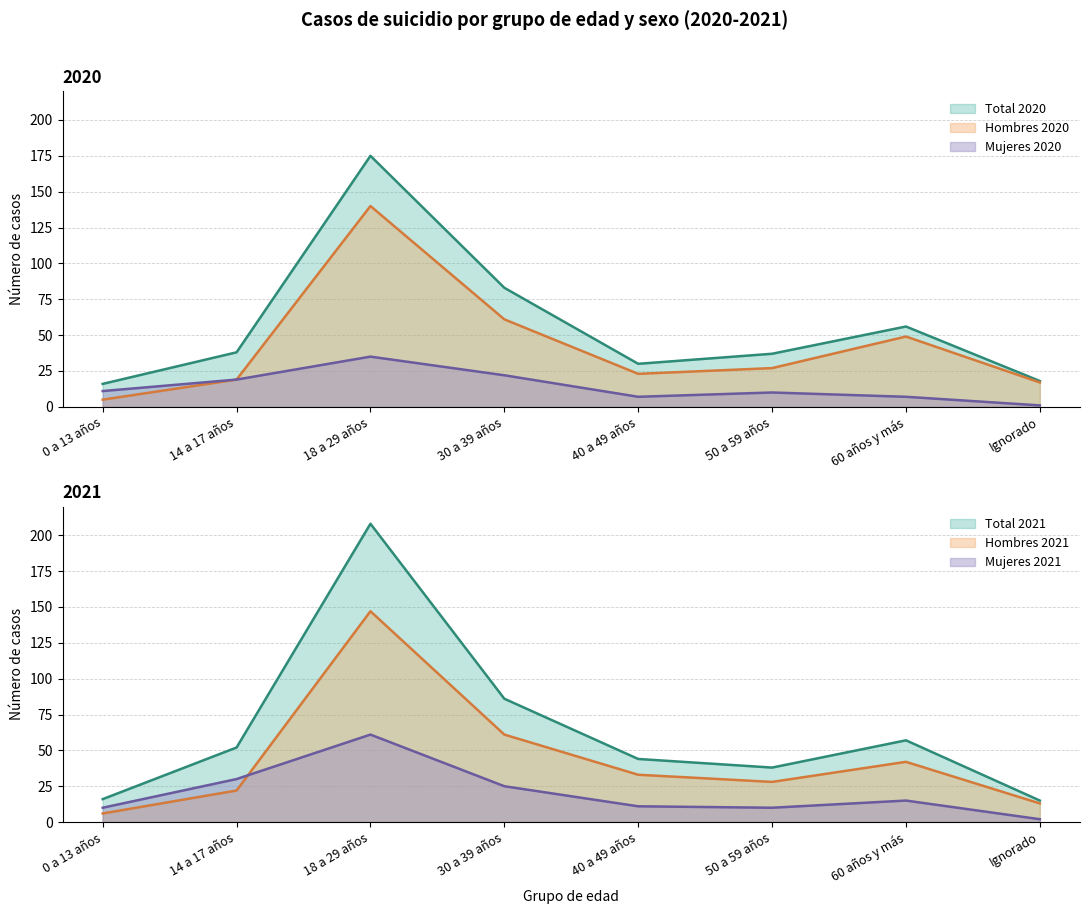

What is the label of the 6th point from the right?

18 a 29 años